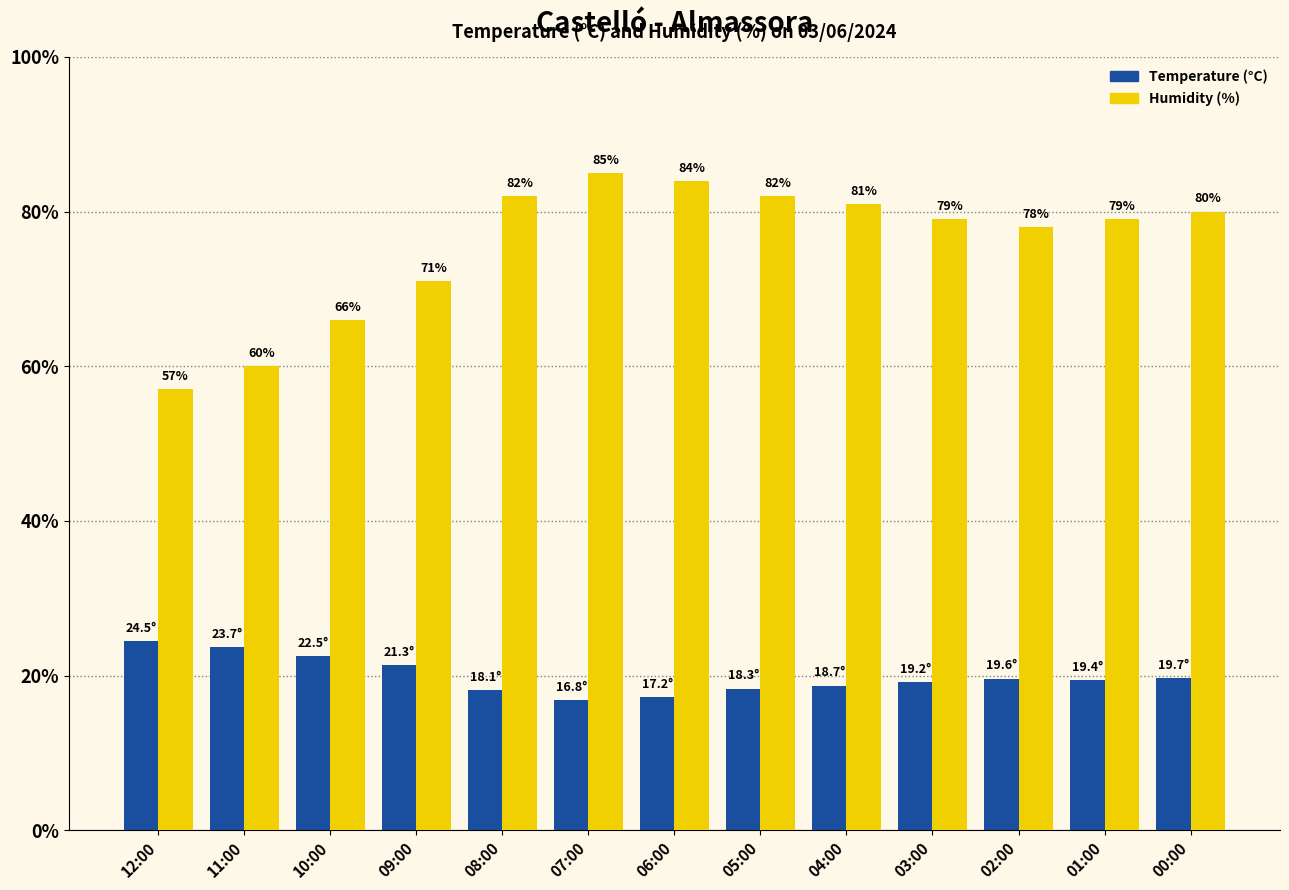

What is the label of the 2nd bar from the left?

11:00